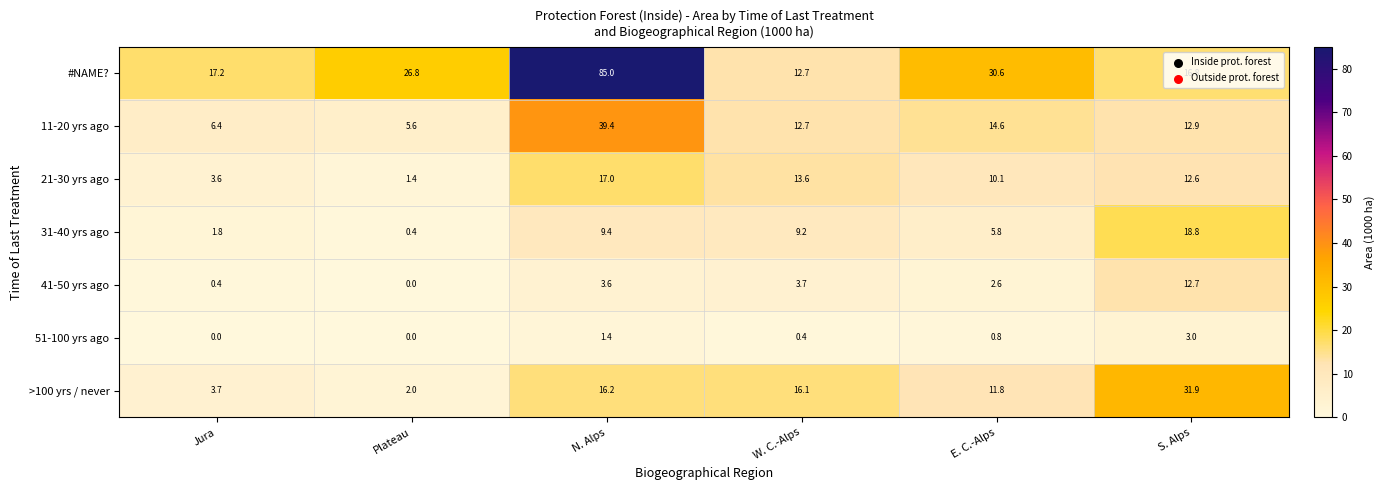

Which series has the largest total across all categories?

#NAME?